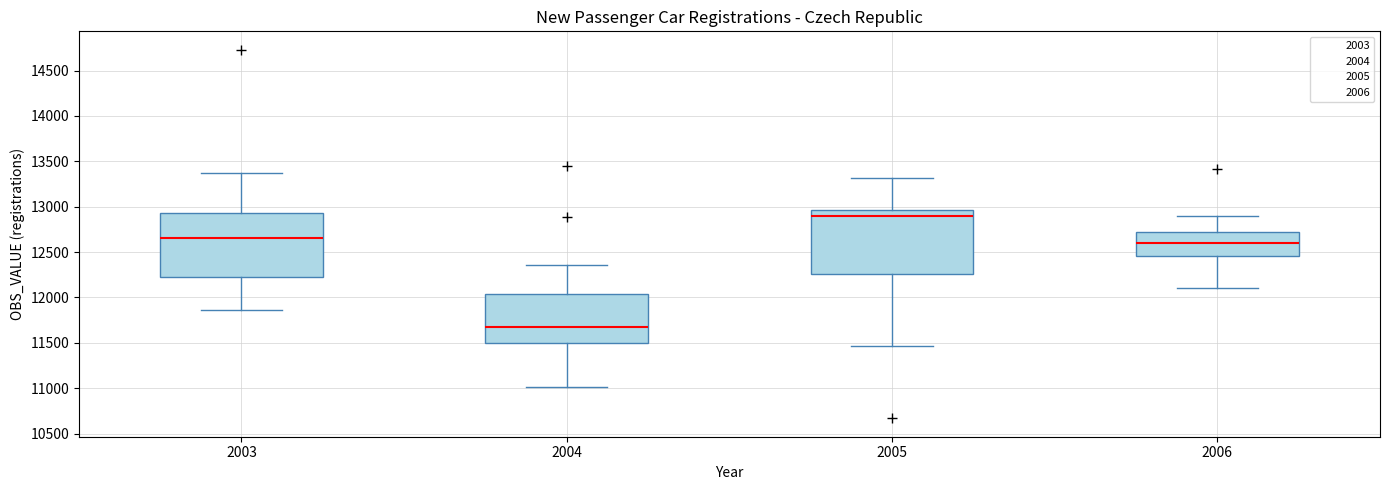

Where is the upper edge of the box at x = 2003 on the y-axis? The values are not printed on the chart, so give them approximately, as read against the axis.

12950